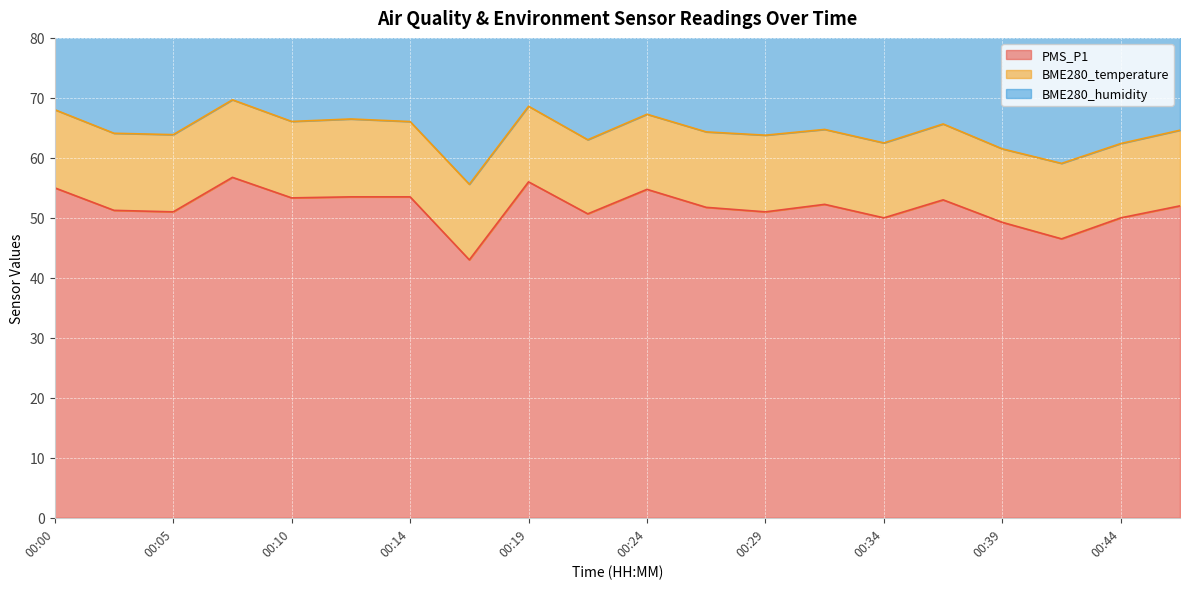

True or false: PMS_P1 and BME280_temperature intersect in this chart.

False